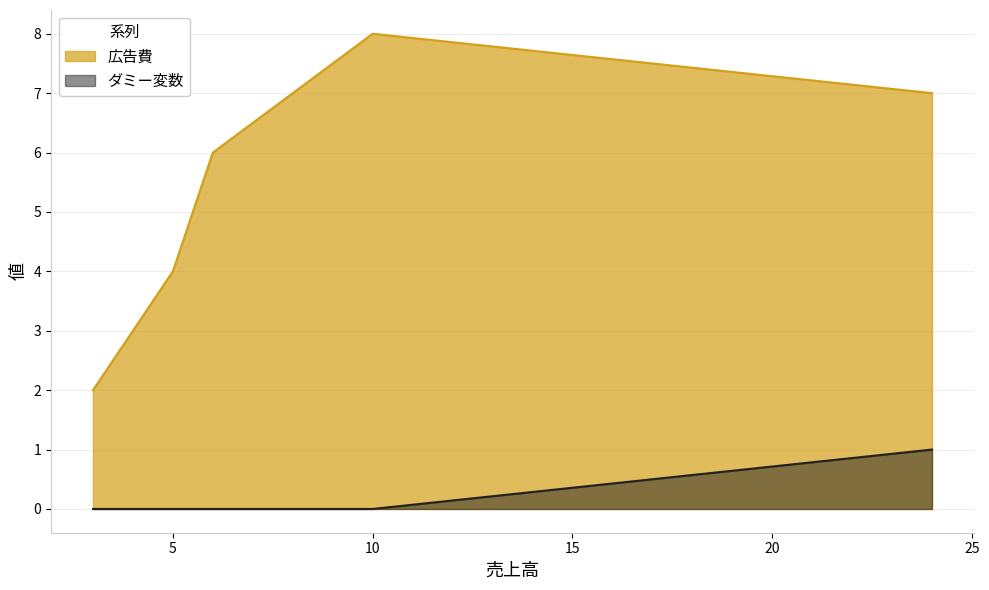

Read the 広告費 value at 5.

4